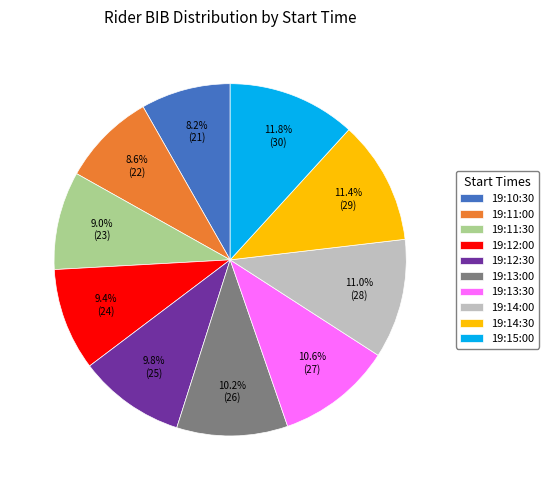

What is the ratio of the value at 19:12:00 to the value at 19:13:00?

0.9